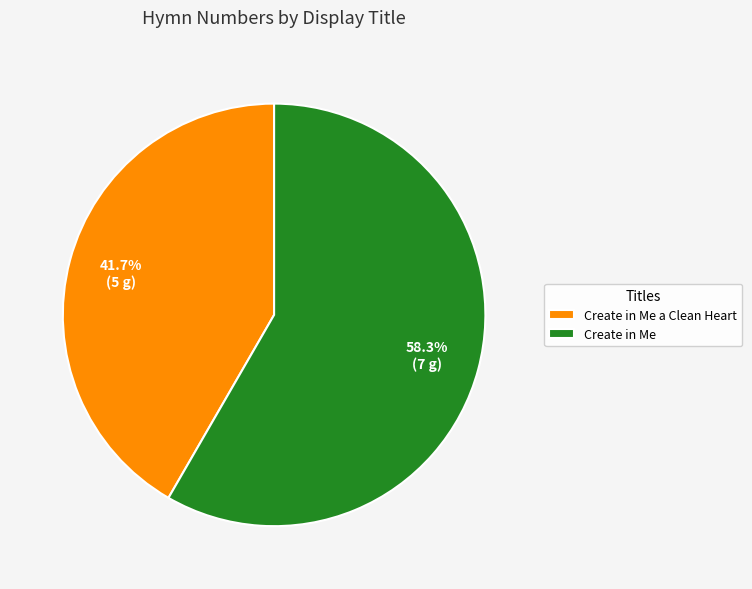

Rank the categories by value from highest to lowest.

Create in Me, Create in Me a Clean Heart